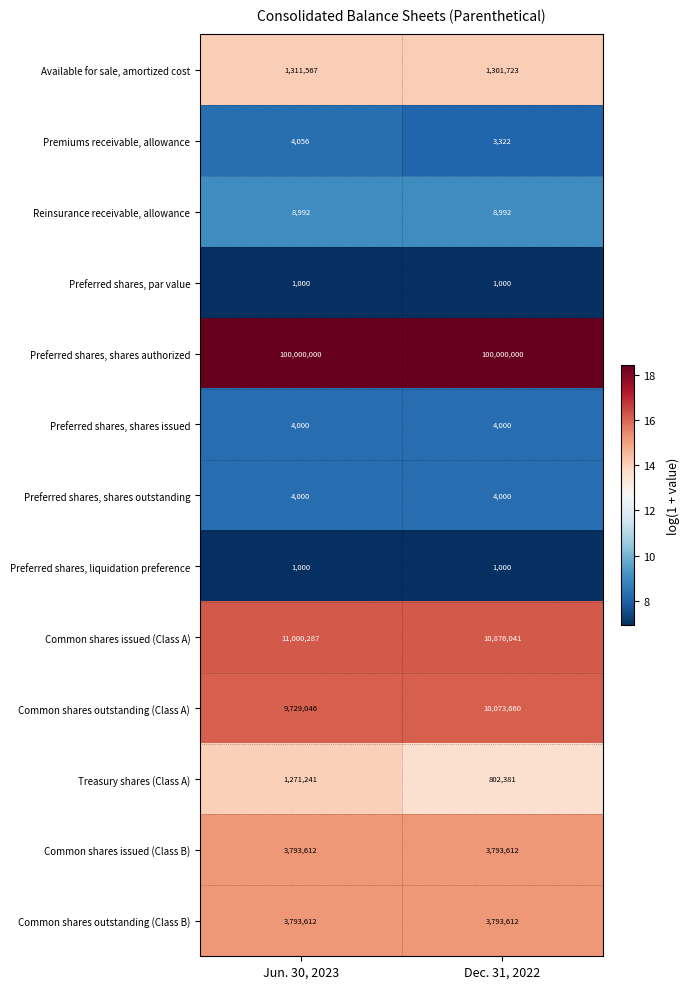

Which series has the largest total across all categories?

Preferred shares, shares authorized